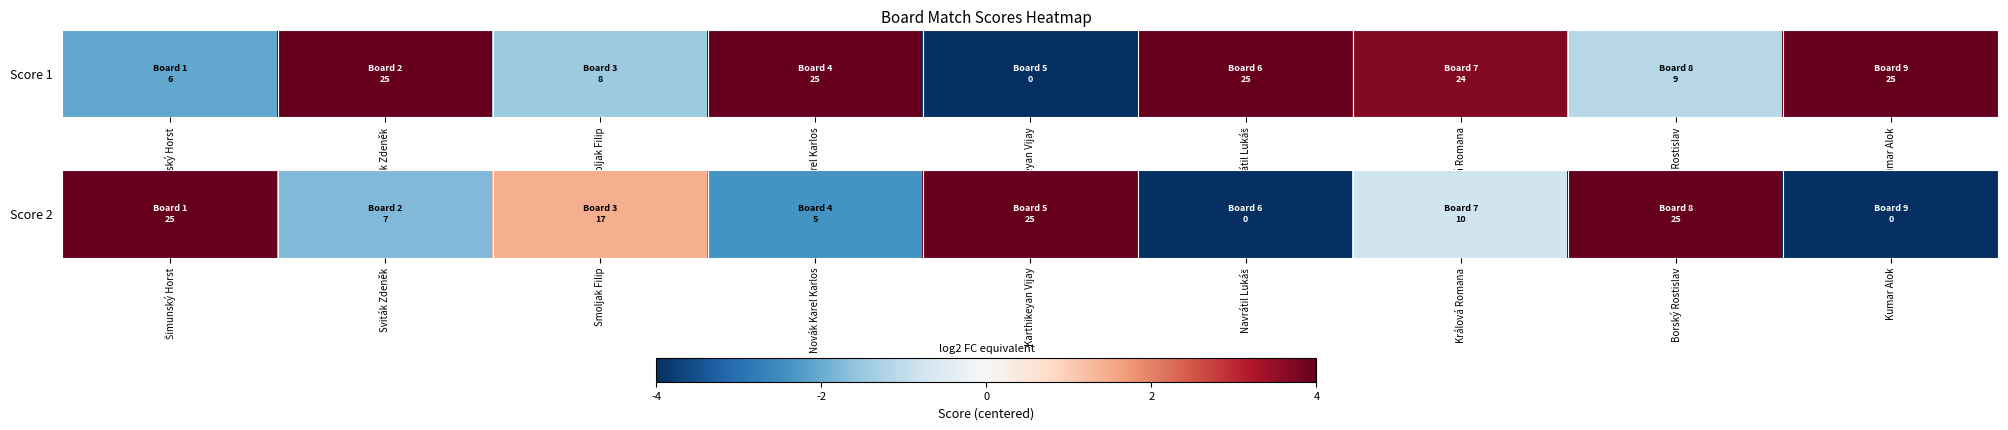

Count the number of data series in this chart.

1